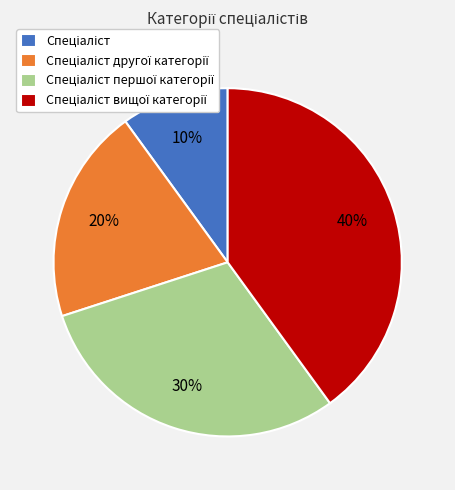

Is there a majority slice in this chart?

No